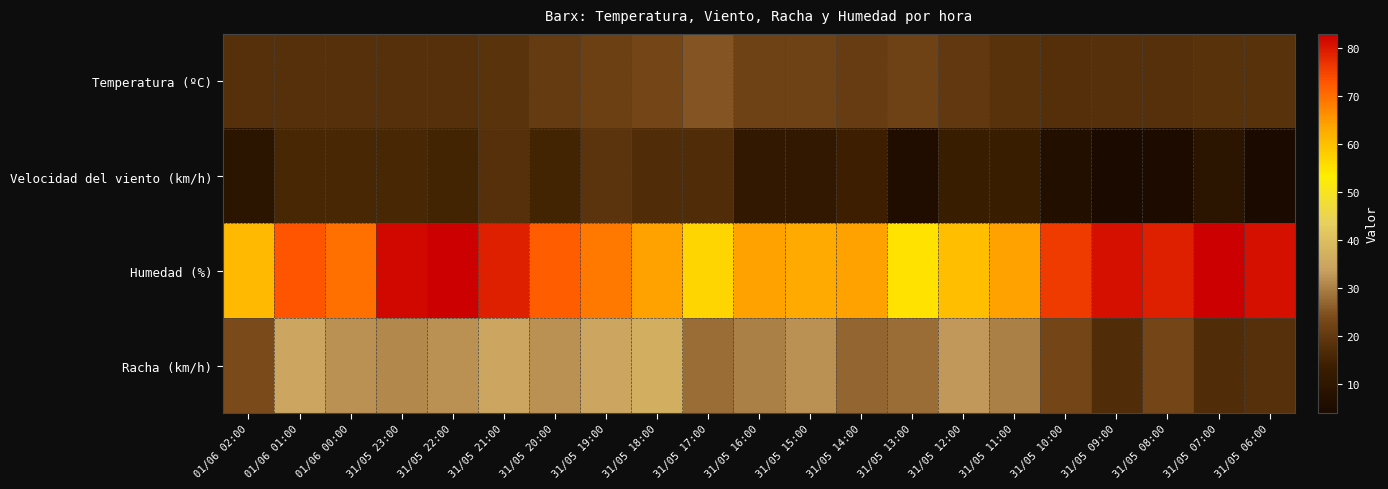

Which series changed the most between 31/05 23:00 and 31/05 07:00?

Racha (km/h)